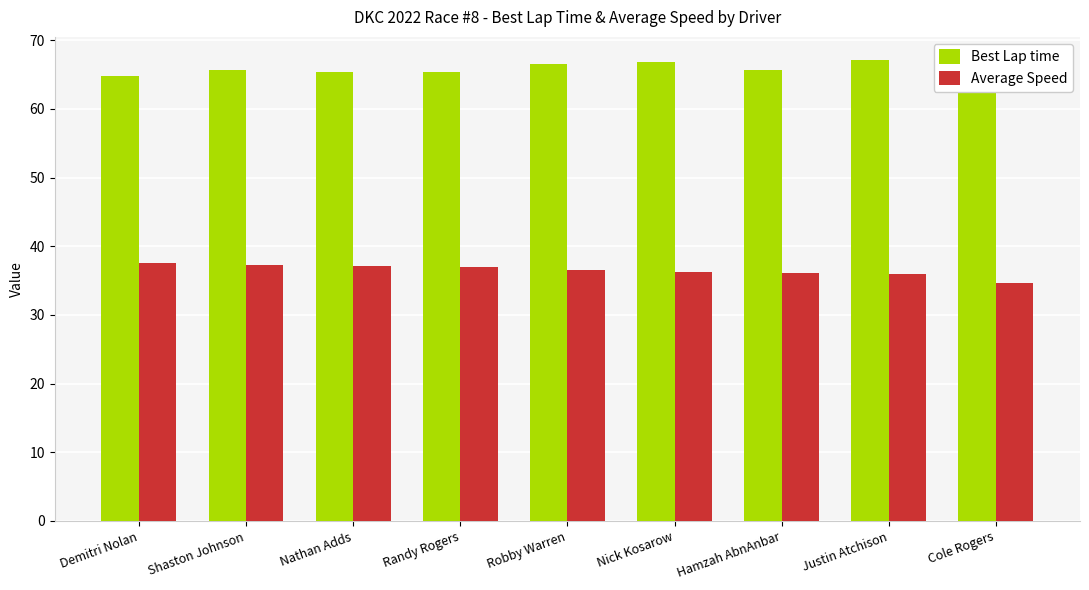

What is the difference between the highest and lowest values at Randy Rogers?

28.4